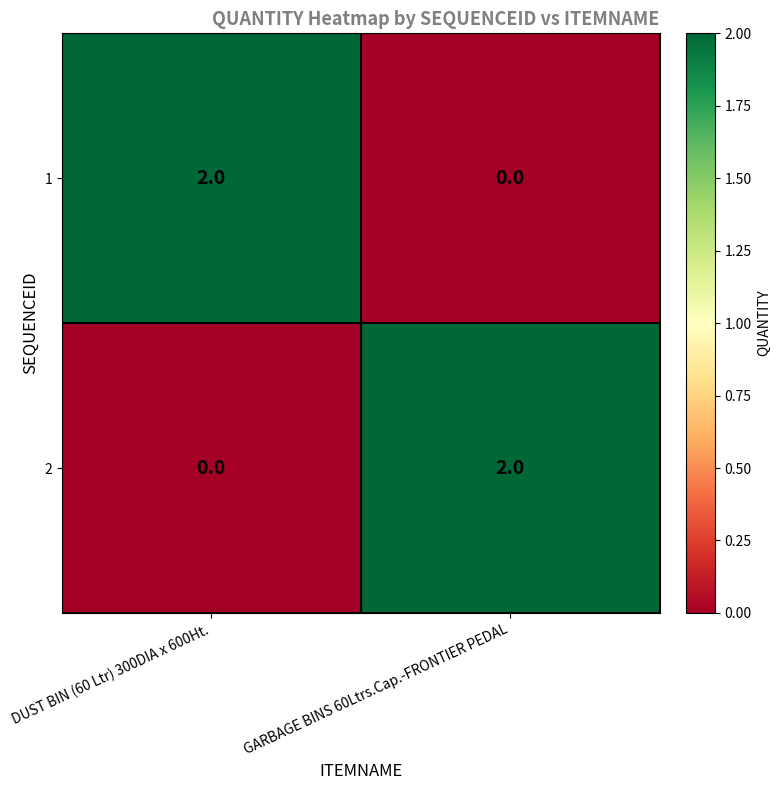

Is it true that 2 equals 0 at DUST BIN (60 Ltr) 300DIA x 600Ht.?

True